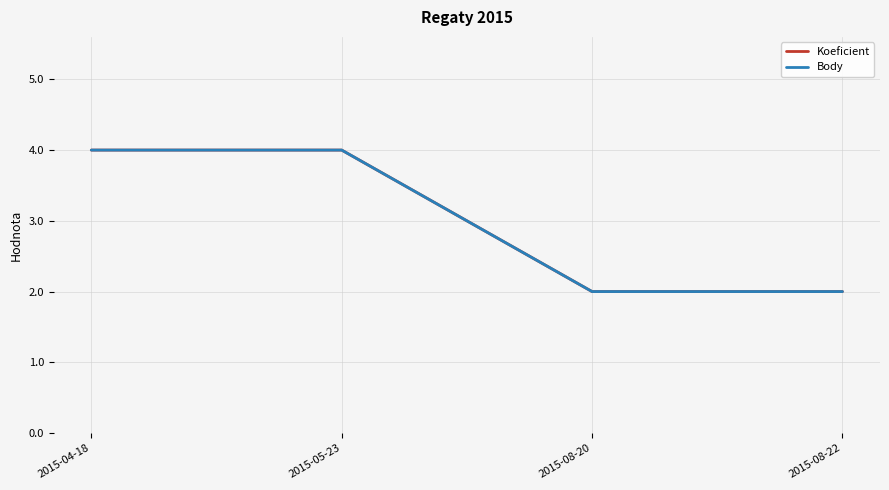

Does the chart display data point markers on the line(s)?

No